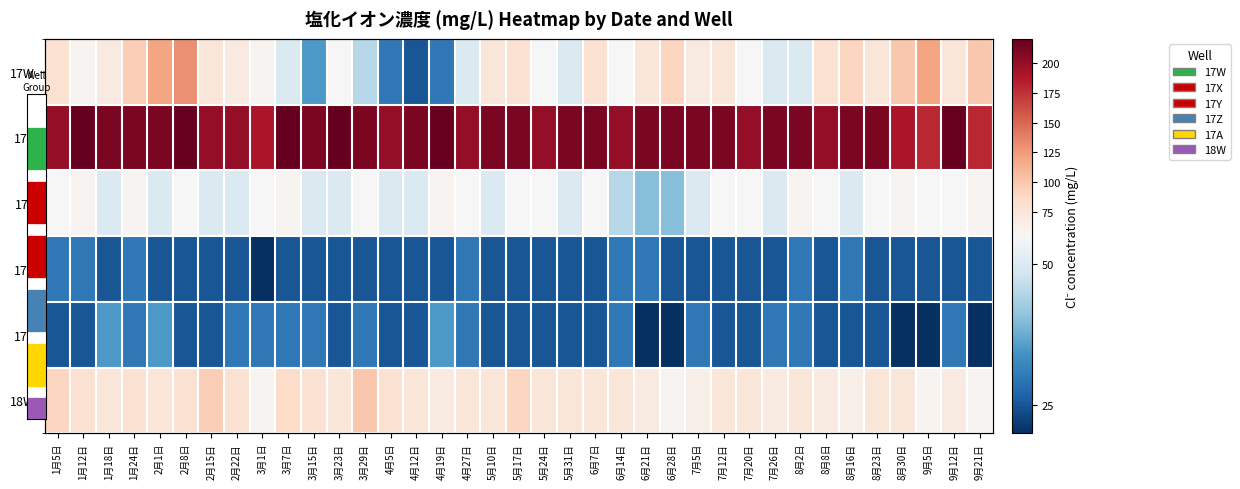

At 2月8日, list the series in order from smallest to largest.

17Z, 17A, 17Y, 18W, 17W, 17X